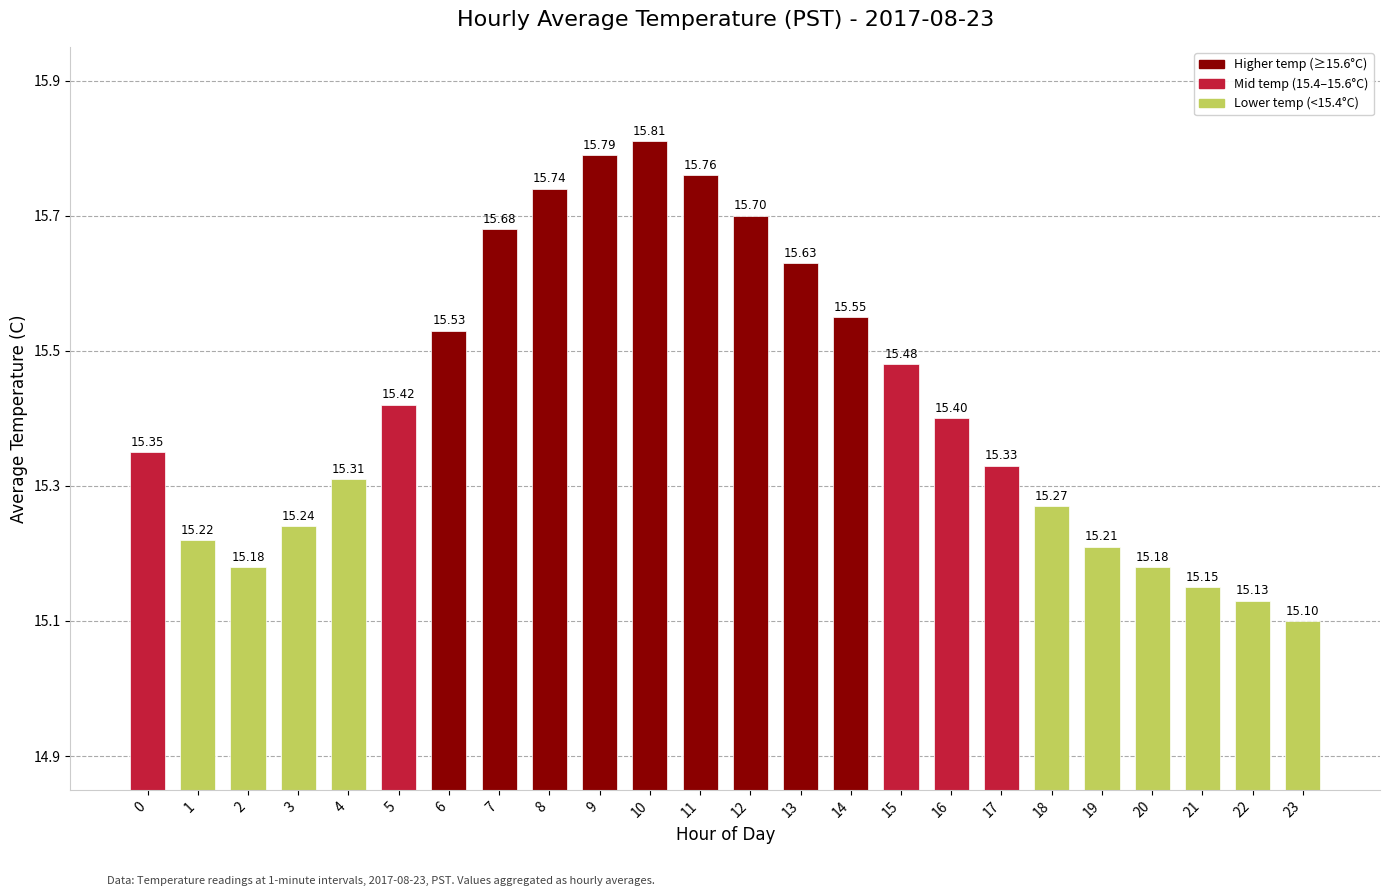

What is the change in value from 2 to 10?

+0.6